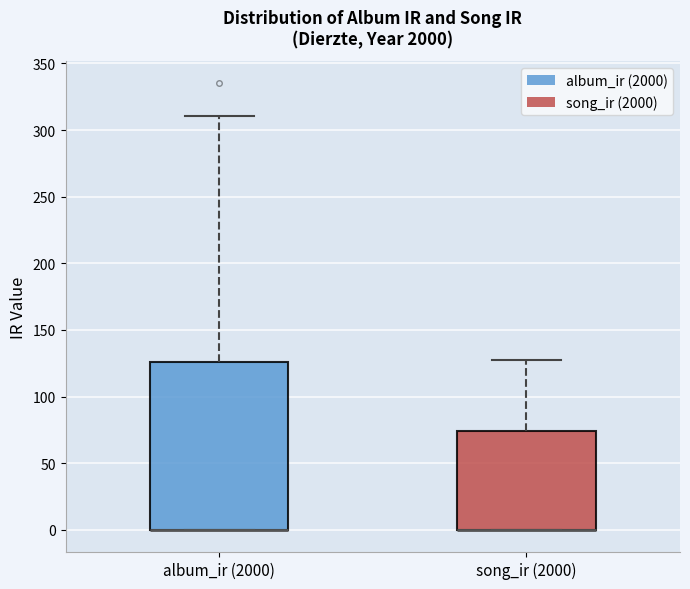

Reading left to right, transcribe this box plot: for each box, give where its median line is, the range the box spans, and where its two whiskers end, as read against the y-axis. The values are not printed on the chart, so give them approximately, as read against the axis.

album_ir (2000): median 0 (drawn on the box's lower edge), box 0 to 125, whiskers 0 to 310
song_ir (2000): median 0 (drawn on the box's lower edge), box 0 to 75, whiskers 0 to 125